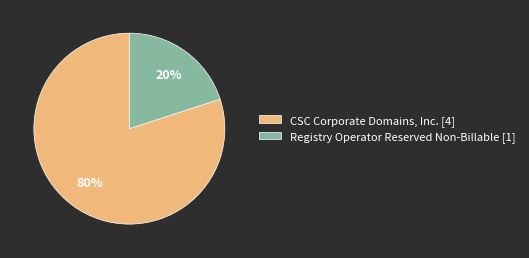

The CSC Corporate Domains, Inc. slice represents 80% of the pie. True or false?

True